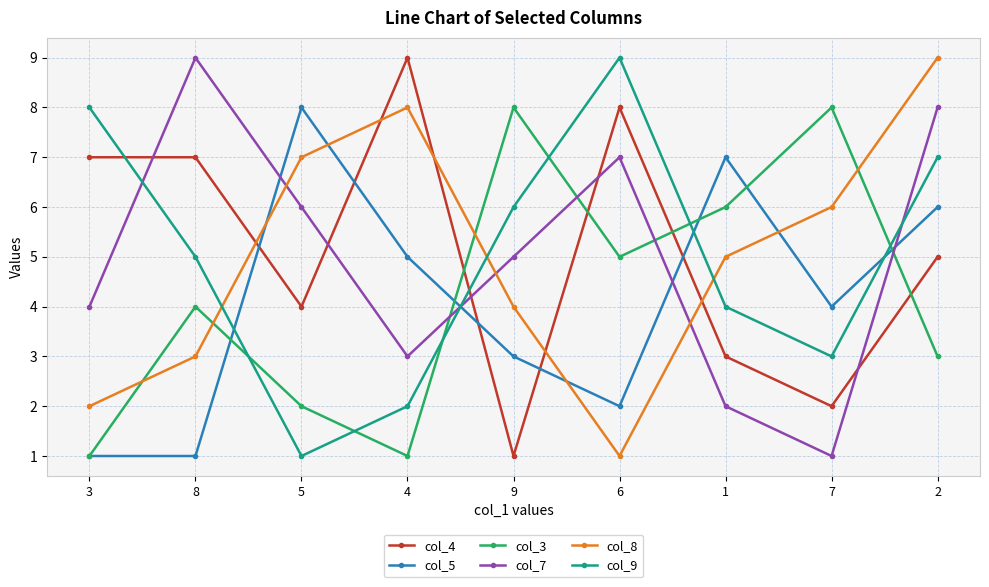

Reading right to left, list all the values displayed in this chart.

col_4: 2=5	7=2	1=3	6=8	9=1	4=9	5=4	8=7	3=7
col_5: 2=6	7=4	1=7	6=2	9=3	4=5	5=8	8=1	3=1
col_3: 2=3	7=8	1=6	6=5	9=8	4=1	5=2	8=4	3=1
col_7: 2=8	7=1	1=2	6=7	9=5	4=3	5=6	8=9	3=4
col_8: 2=9	7=6	1=5	6=1	9=4	4=8	5=7	8=3	3=2
col_9: 2=7	7=3	1=4	6=9	9=6	4=2	5=1	8=5	3=8